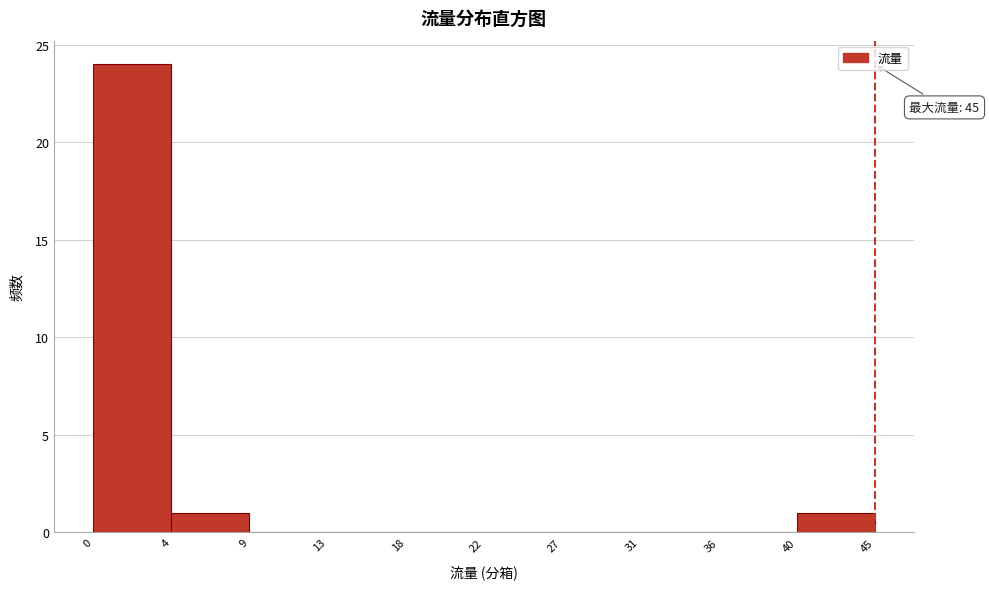

Reading right to left, list all the values displayed in this chart.

40=1	36=0	31=0	27=0	22=0	18=0	13=0	9=0	4=1	0=24